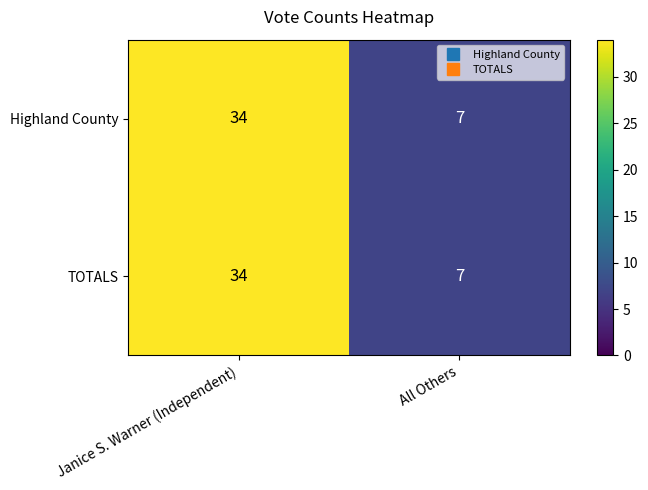

List the labels in order of TOTALS value, smallest first.

All Others, Janice S. Warner (Independent)